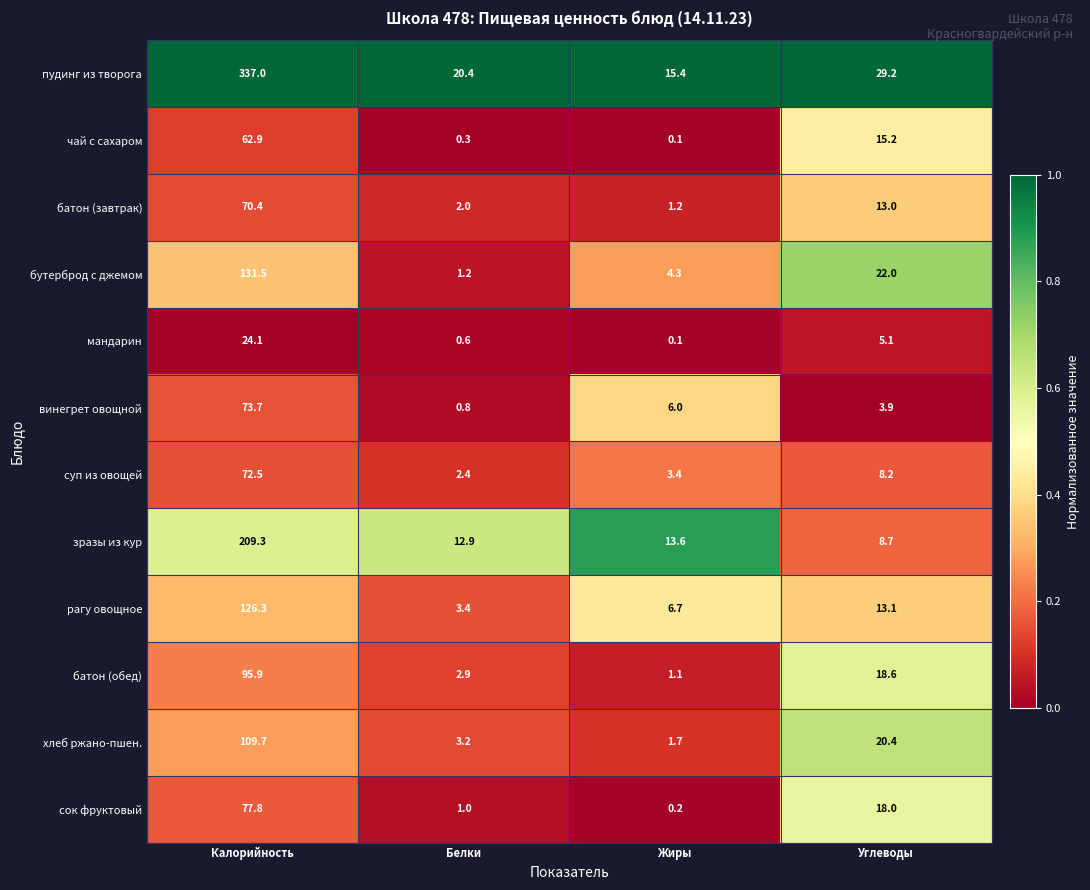

Which category has the highest value in the батон (обед) series?

Калорийность